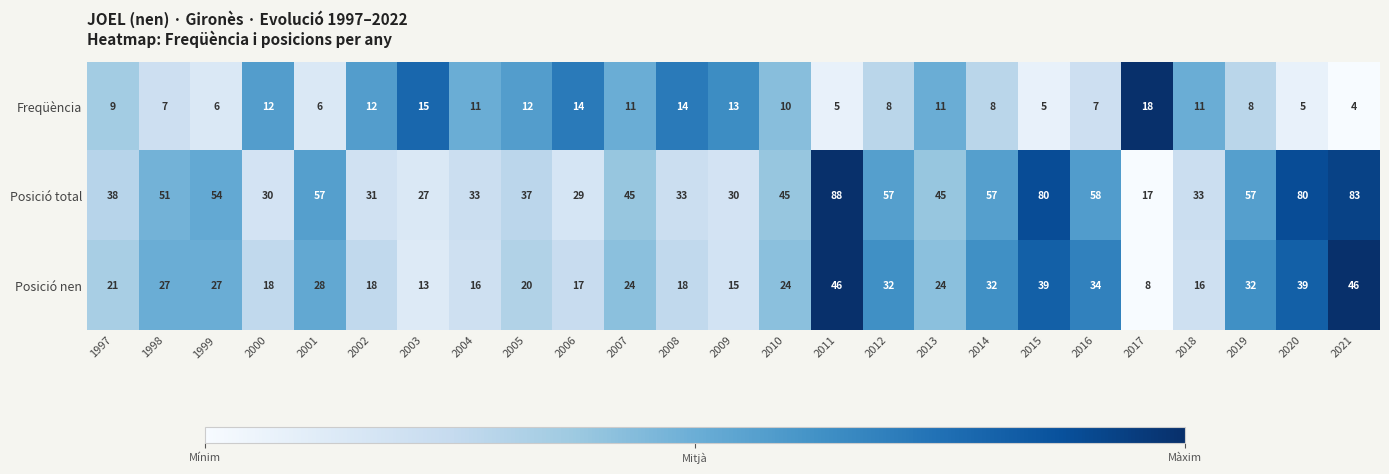

List the series in order of their peak value, highest first.

Posició total, Posició nen, Freqüència